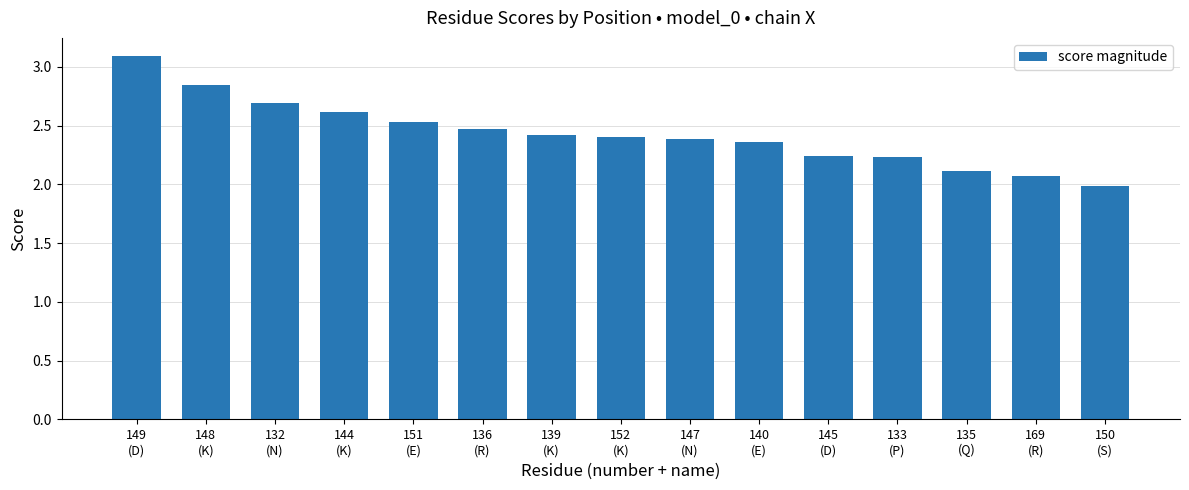

What is the sum of all values?

36.4